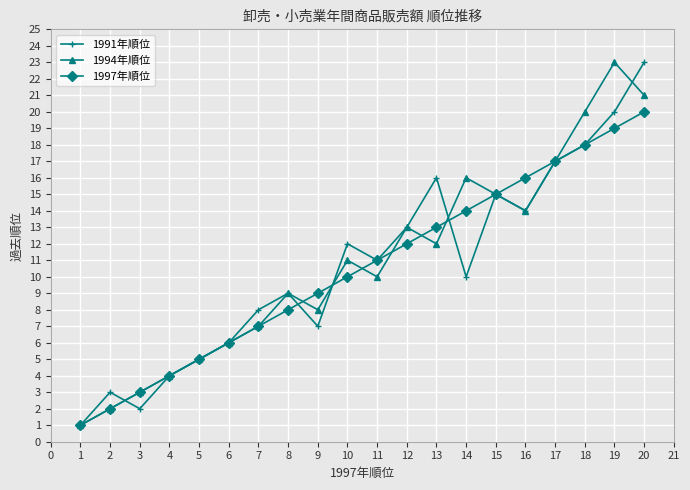

What is the difference between the second highest and minimum values in the 1997年順位 series?

18